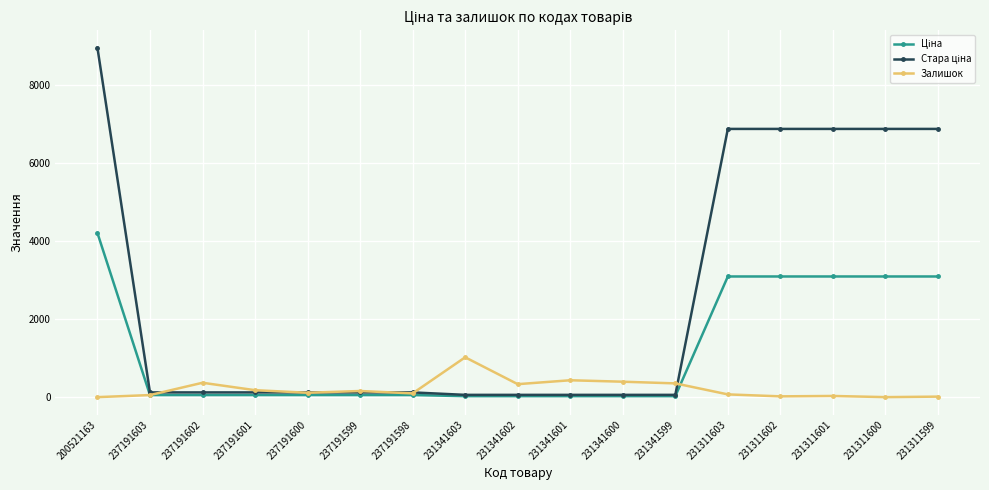

True or false: Залишок has a value of 354.0 at 231341599.

True